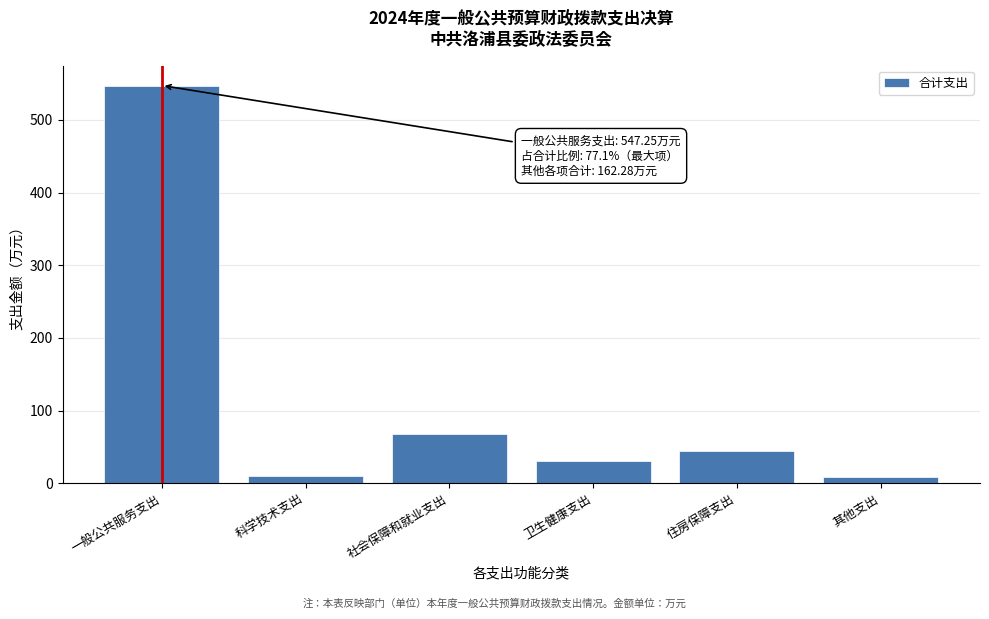

What is the change in value from 一般公共服务支出 to 社会保障和就业支出?

-479.9